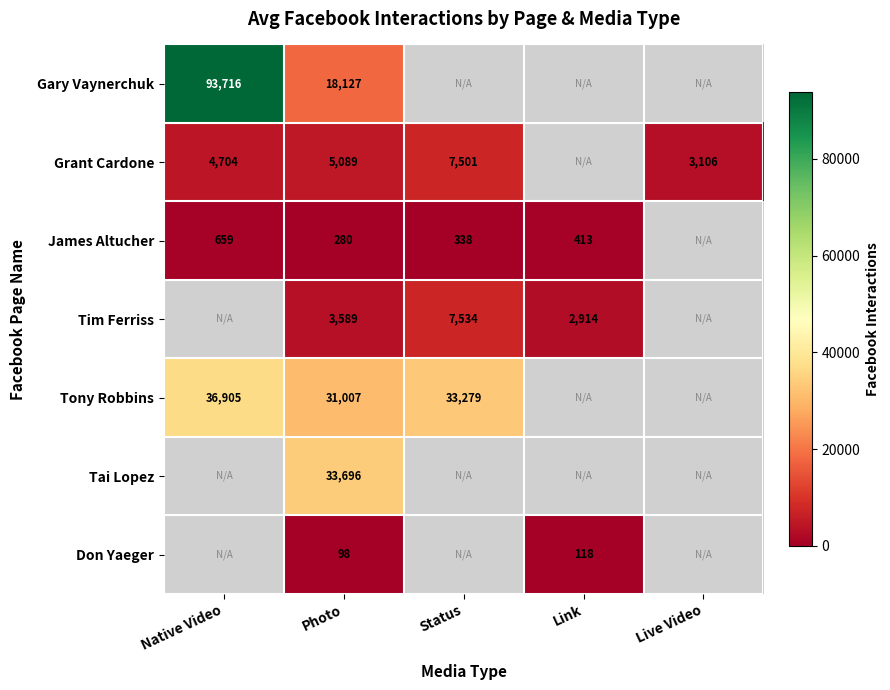

The value of Grant Cardone at Photo is 5089. True or false?

True